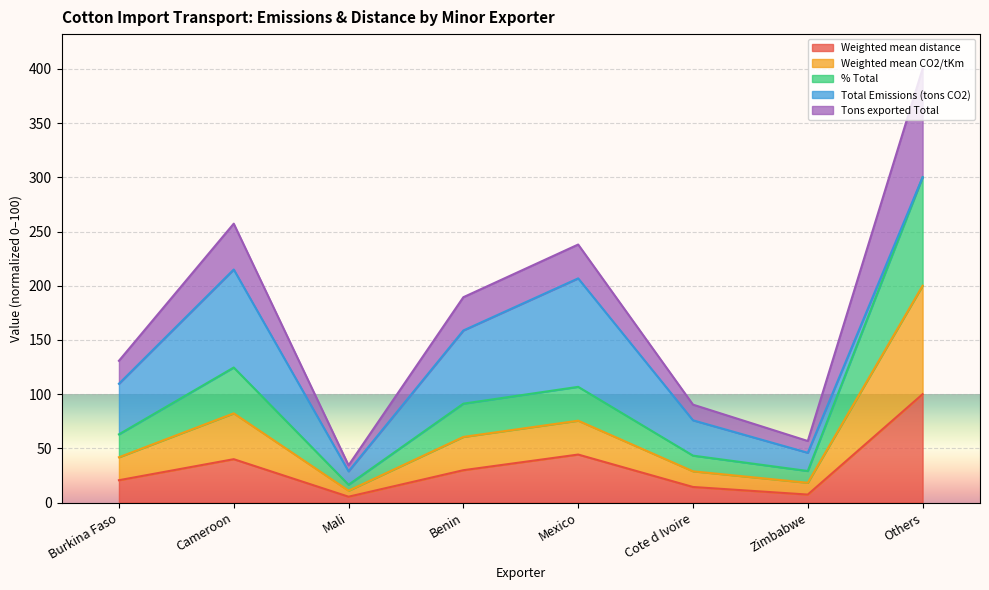

Which has a higher value, Others or Benin?

Others